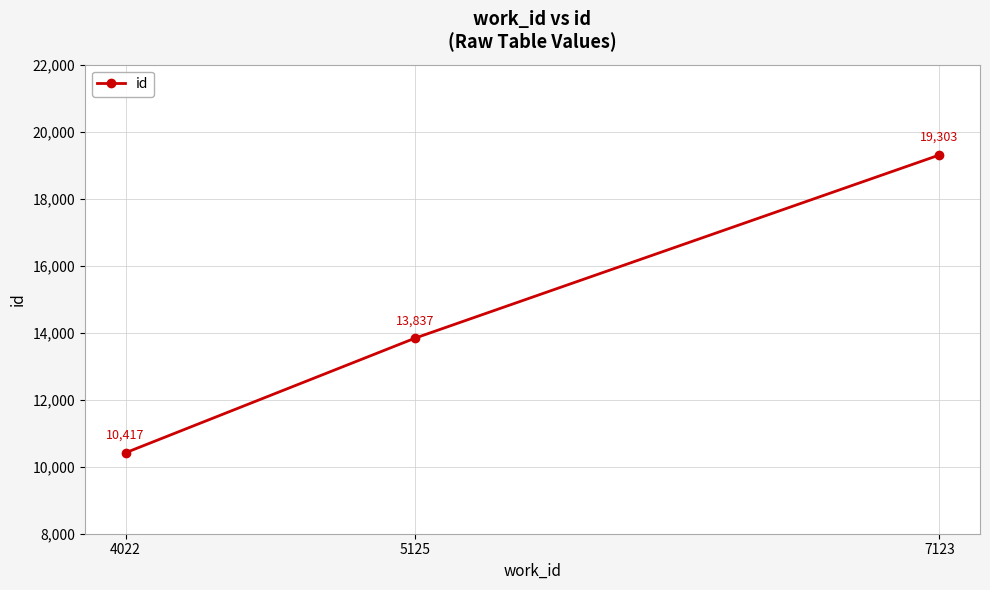

What is the difference between the values at 4022 and 5125?

3420